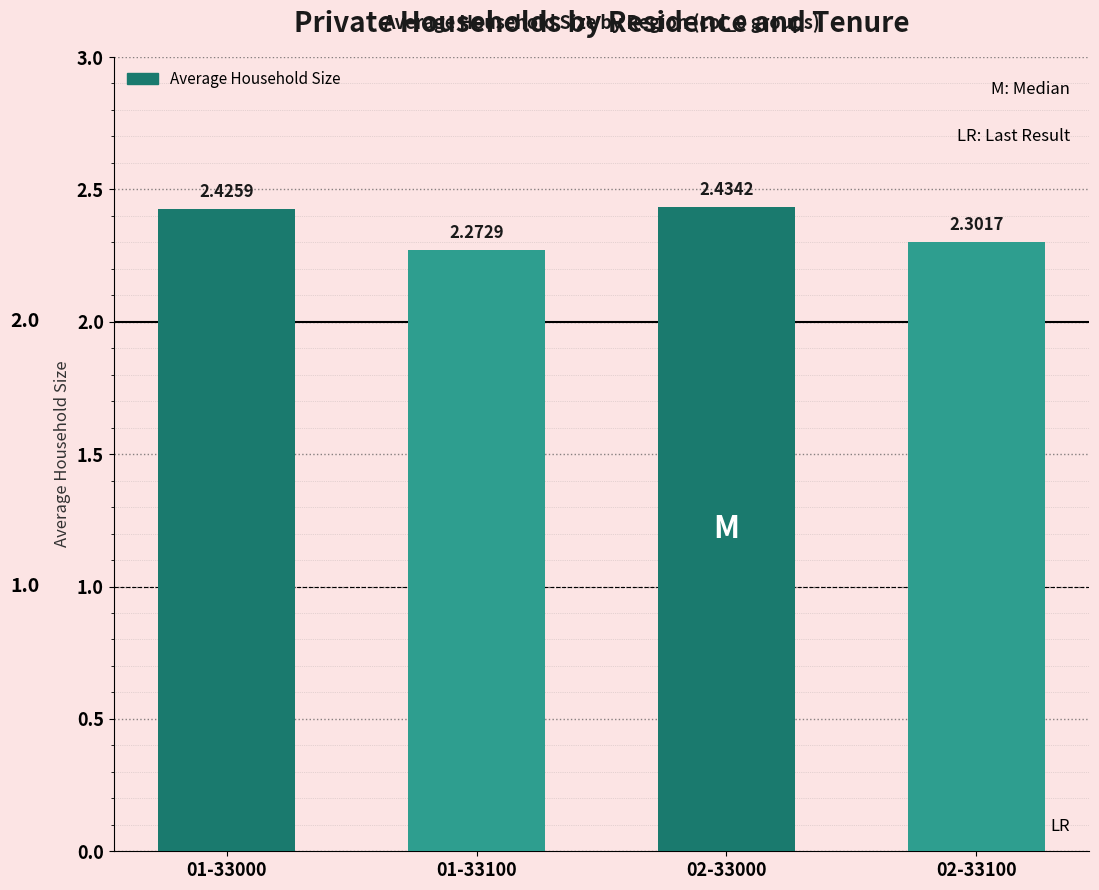

Does the chart contain stacked bars?

No